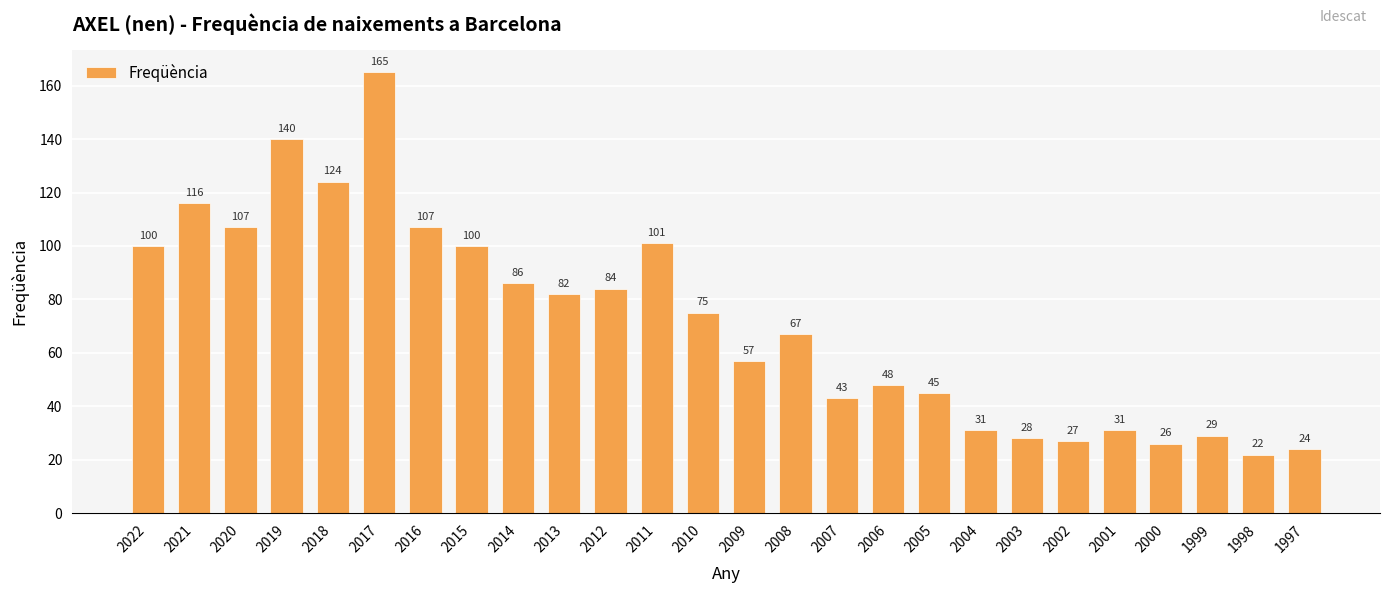

Reading left to right, list all the values displayed in this chart.

2022=100	2021=116	2020=107	2019=140	2018=124	2017=165	2016=107	2015=100	2014=86	2013=82	2012=84	2011=101	2010=75	2009=57	2008=67	2007=43	2006=48	2005=45	2004=31	2003=28	2002=27	2001=31	2000=26	1999=29	1998=22	1997=24